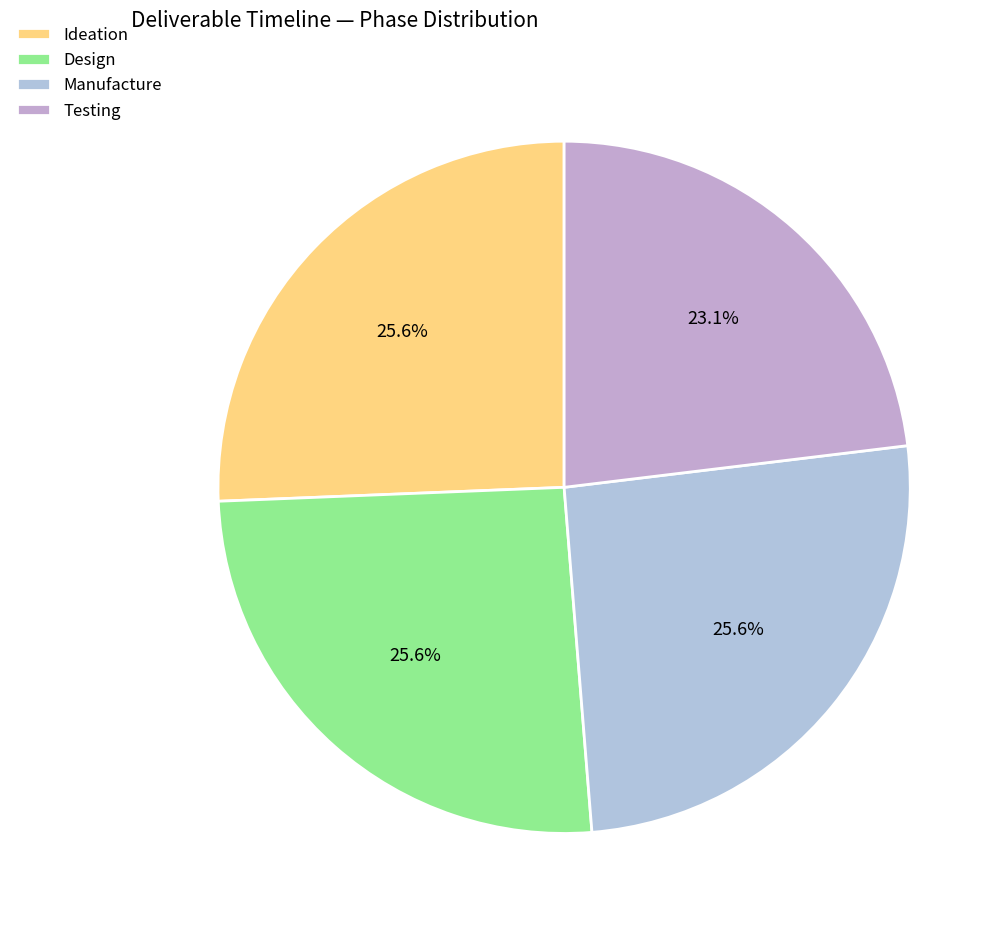

To the nearest percent, what is the average slice percentage?

25%